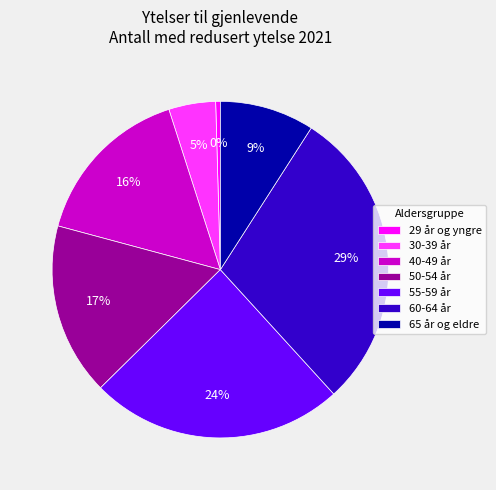

Does any single category account for the majority?

No